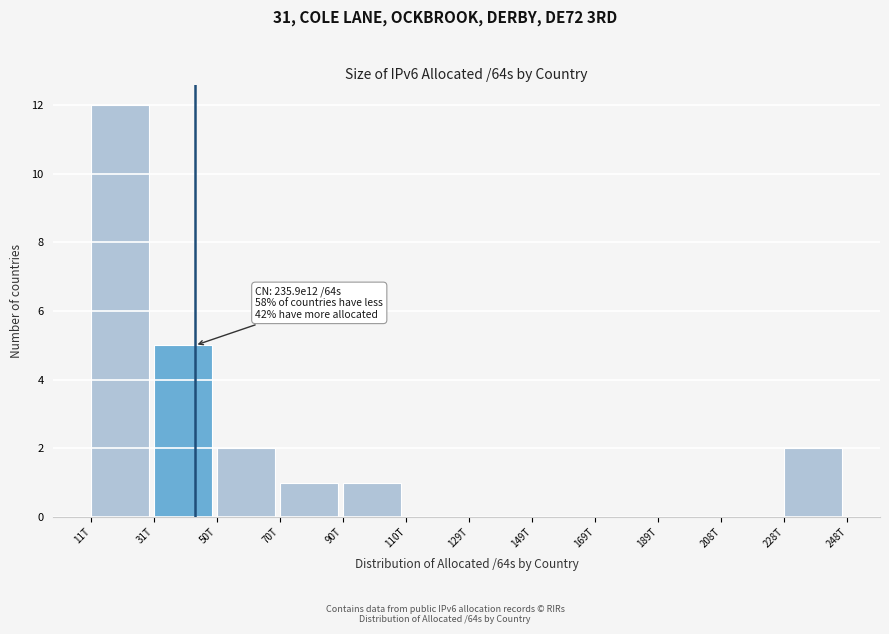

Reading right to left, what are all the values shown in this chart?

228T=2	208T=0	189T=0	169T=0	149T=0	129T=0	110T=0	90T=1	70T=1	50T=2	31T=5	11T=12